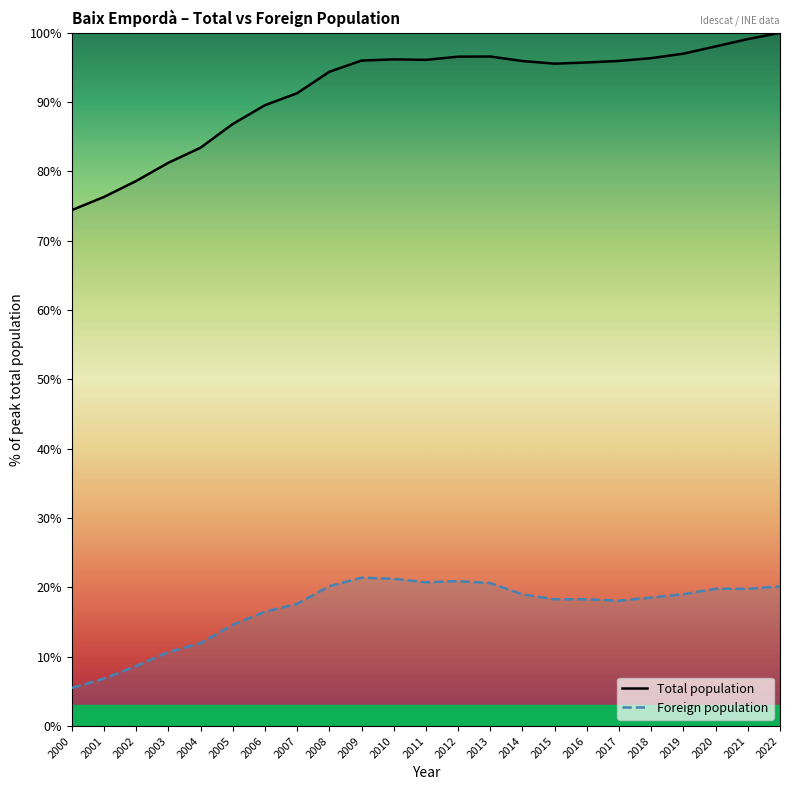

True or false: Total population has more than 0 points higher than both neighbors.

True